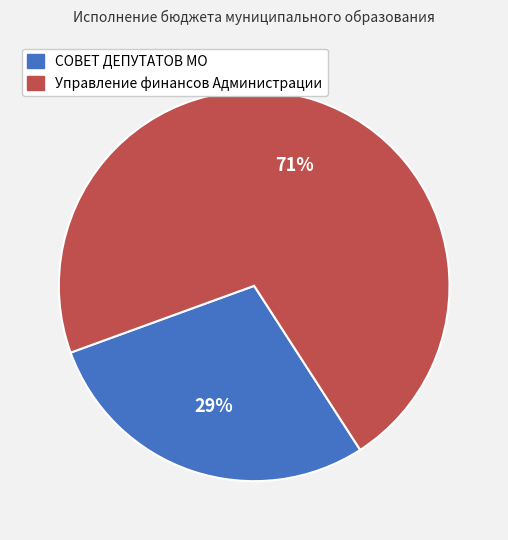

Count the number of slices in the pie.

2